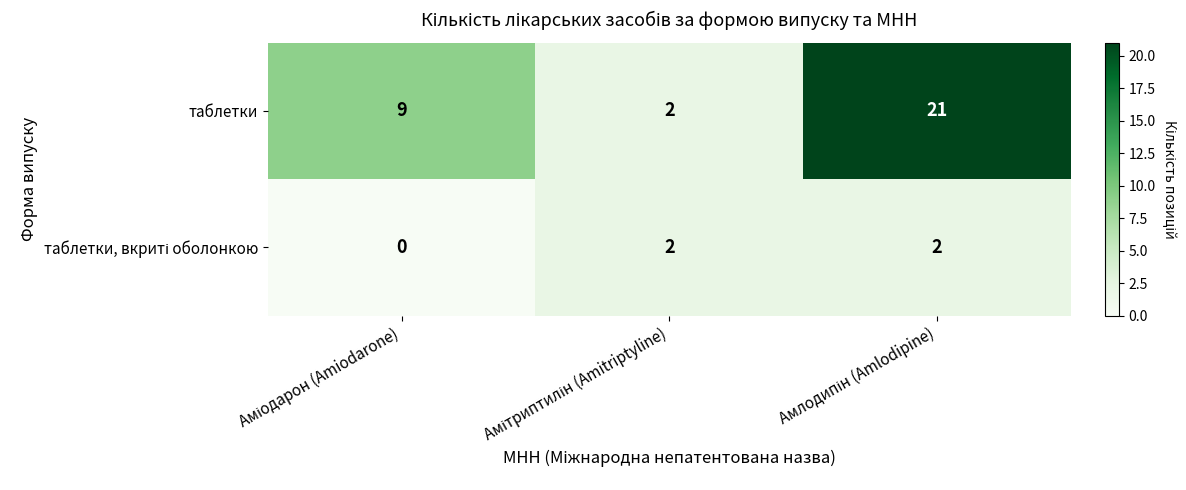

At how many categories does at least one series exceed 0?

3